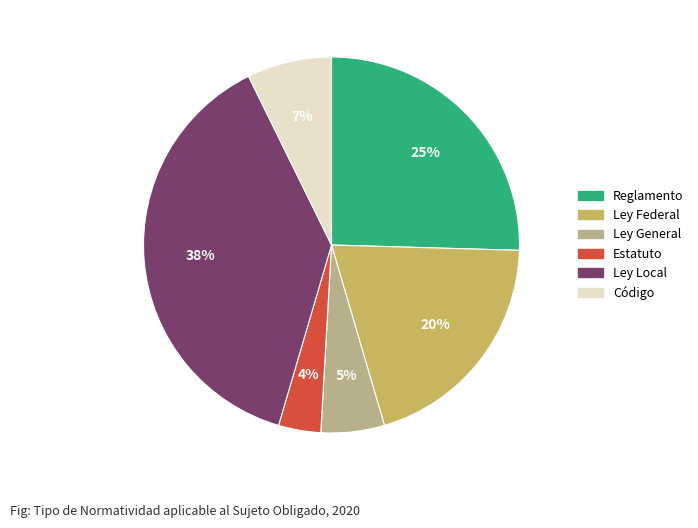

Which has a higher value, Estatuto or Ley Local?

Ley Local